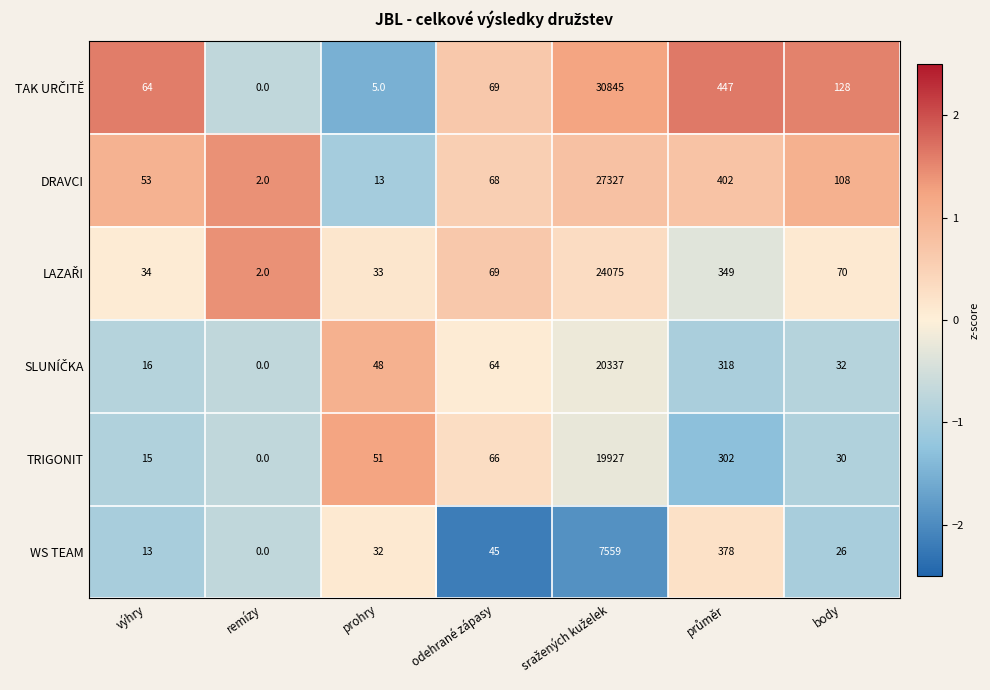

How many values in the WS TEAM series are below 32?

3